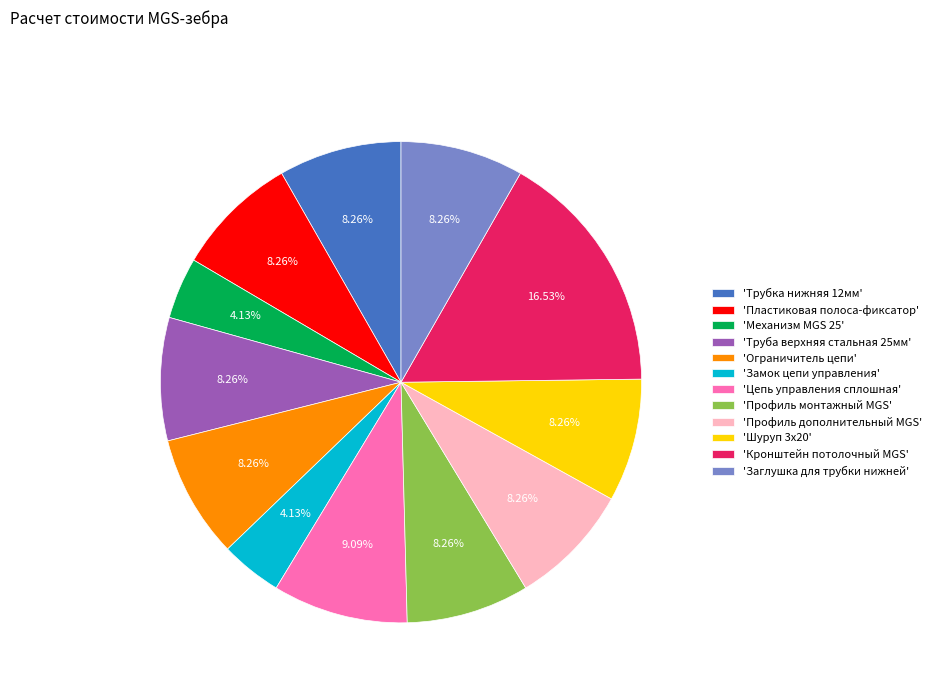

Which category has the biggest portion of the pie?

'Кронштейн потолочный MGS'